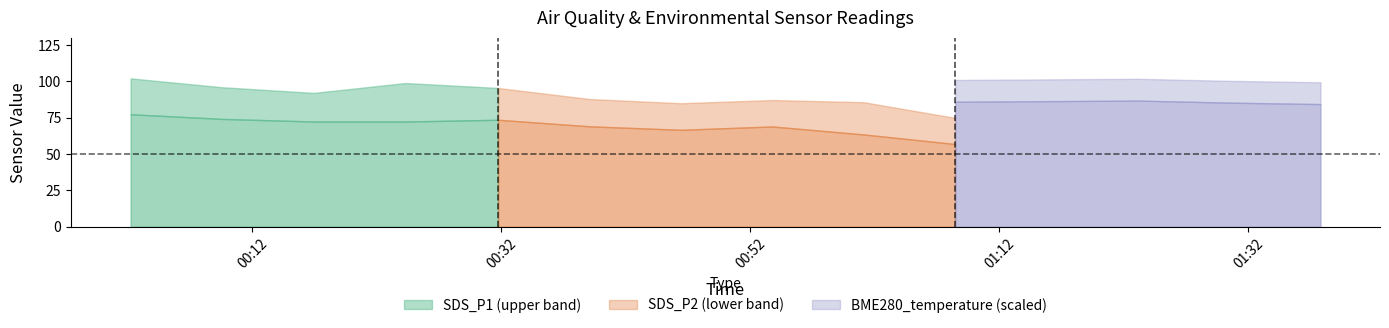

What is the sum of all SDS_P1 values?

1204.0